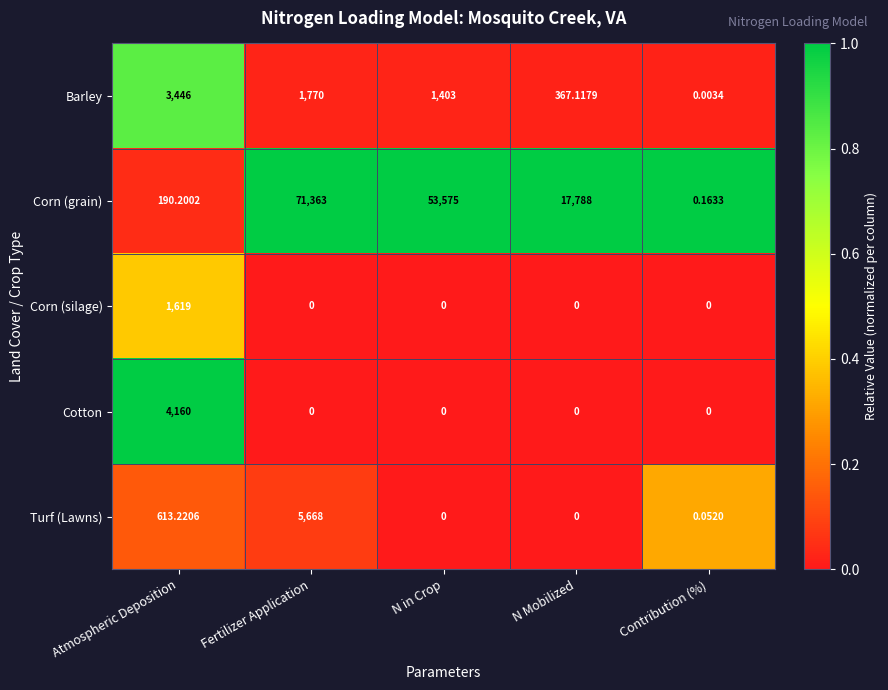

Which series has the widest spread of values?

Corn (grain)